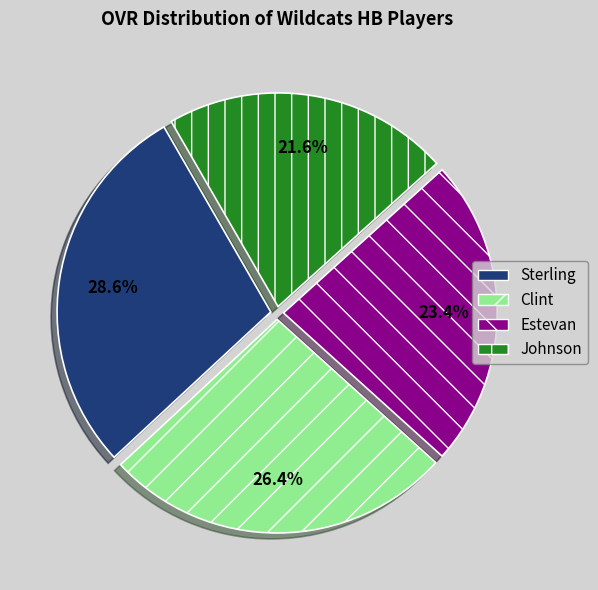

To the nearest percent, what is the combined percentage of Clint and Estevan?

50%